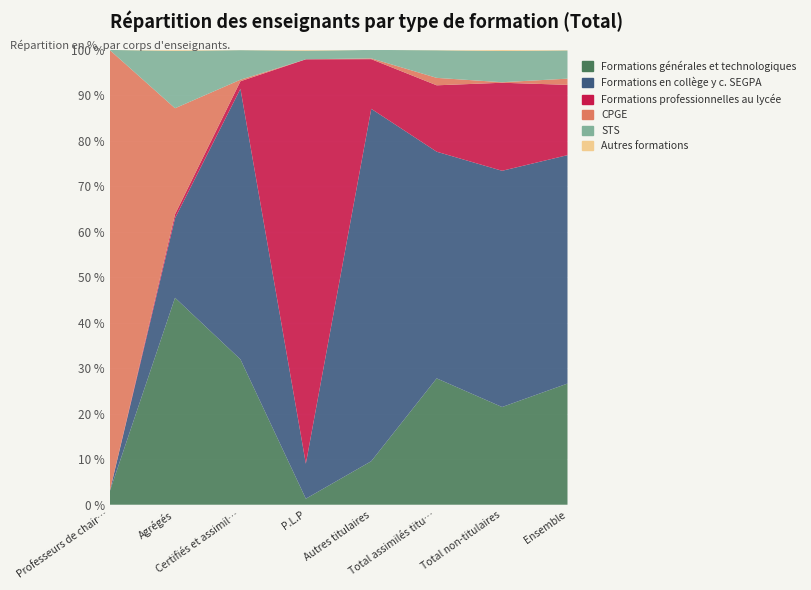

Reading left to right, extract all data points from this chart.

Formations générales et technologiques: 2.8	45.5	32.0	1.3	9.6	27.8	21.5	26.6
Formations en collège y c. SEGPA: 0.0	17.5	59.5	7.7	77.5	49.8	51.9	50.2
Formations professionnelles au lycée: 0.0	0.9	1.7	88.9	10.9	14.6	19.4	15.5
CPGE: 97.2	23.3	0.3	0.0	0.2	1.6	0.1	1.4
STS: 0.0	12.6	6.5	1.9	1.9	6.1	6.9	6.2
Autres formations: 0.0	0.2	0.0	0.2	0.0	0.1	0.2	0.1